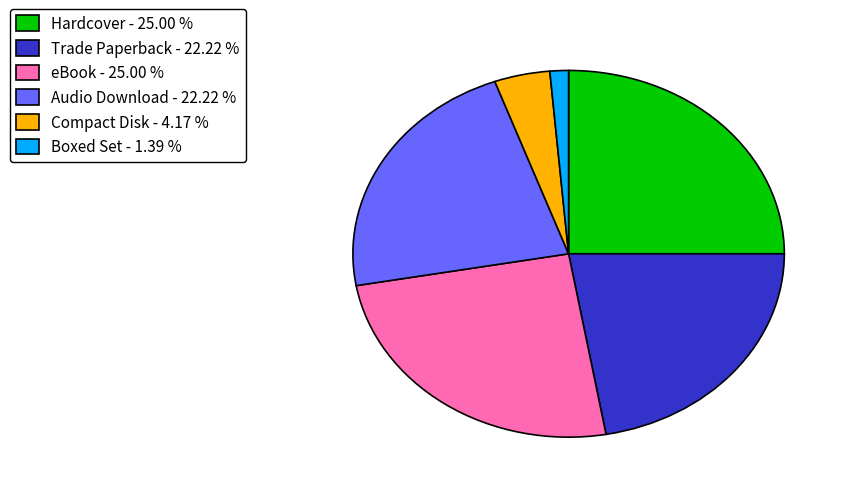

Which category has the smallest portion of the pie?

Boxed Set